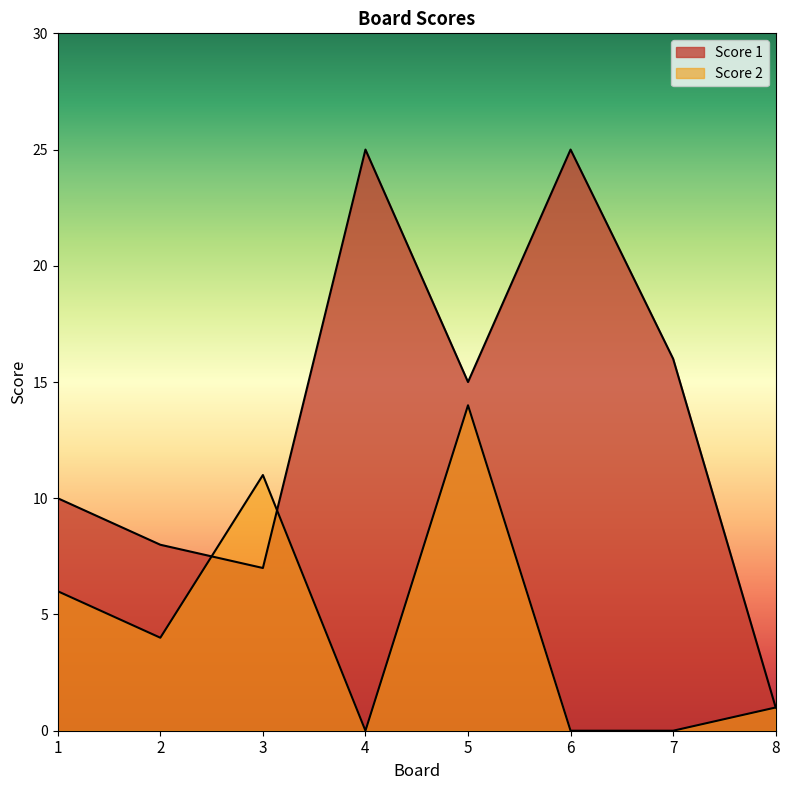

How many series are shown in this chart?

2